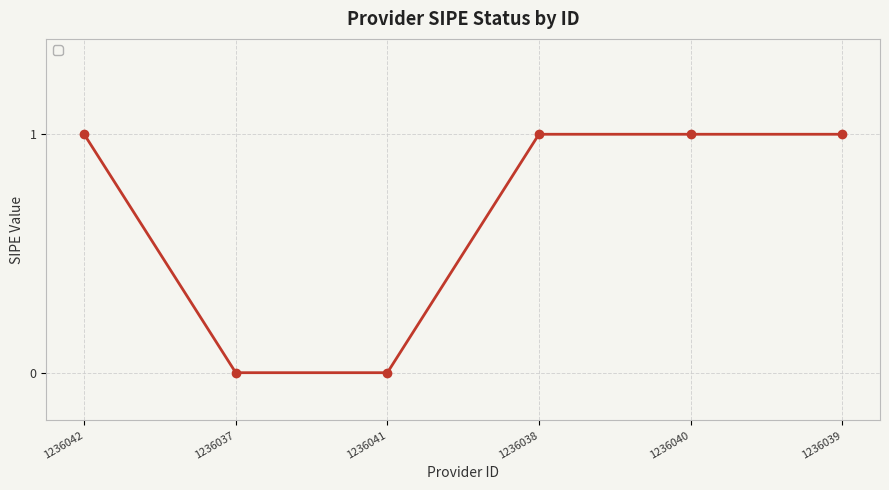

Between 1236038 and 1236037, which is larger?

1236038